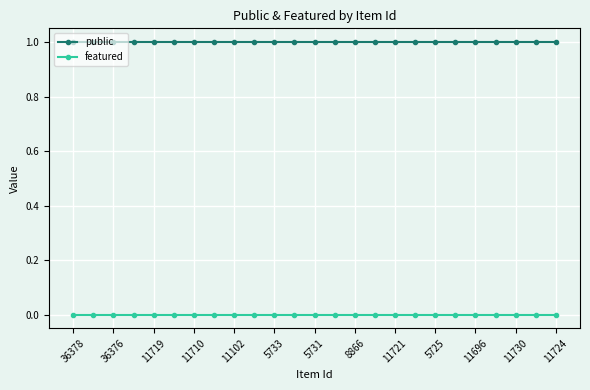

Which series has the largest total across all categories?

public